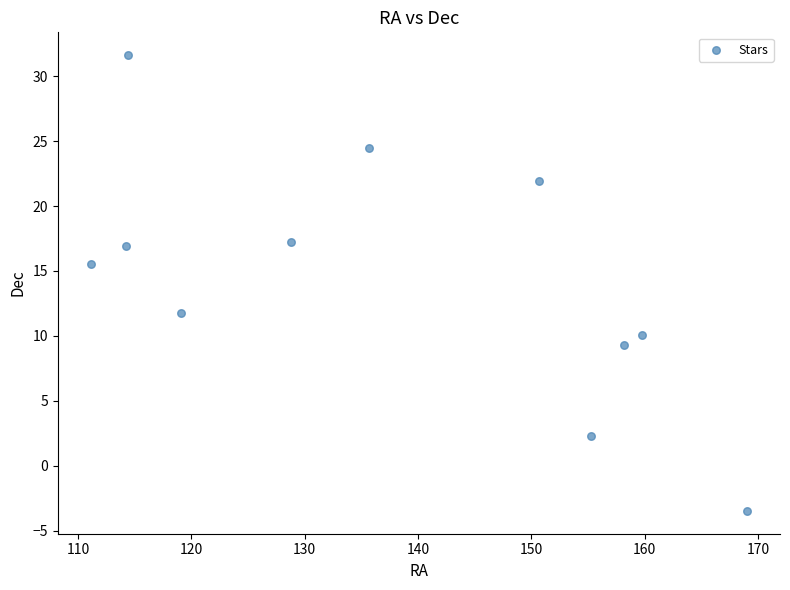

What is the average Y value?

14.3